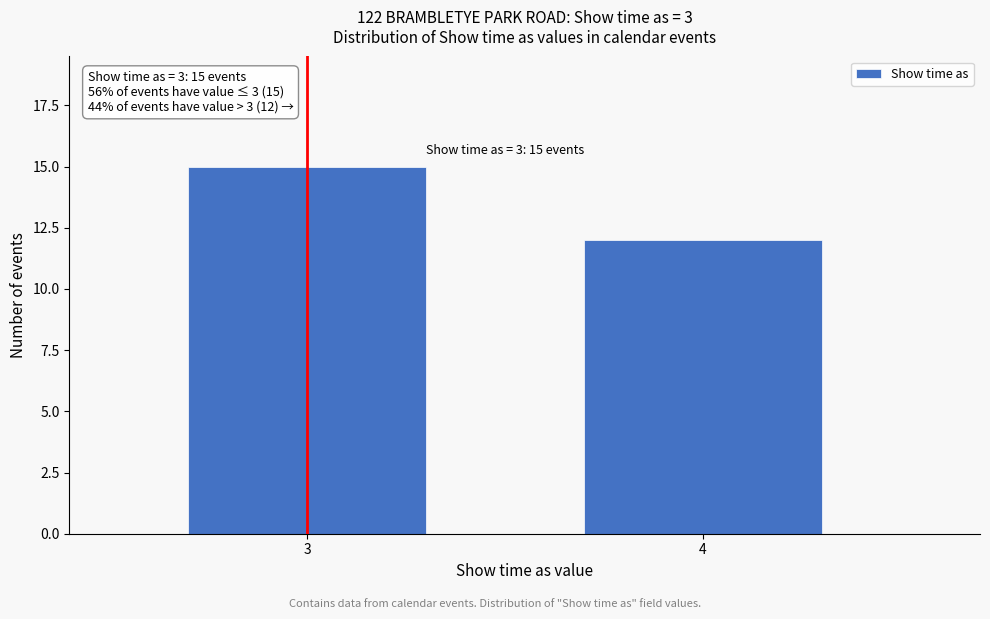

Reading right to left, what are all the values shown in this chart?

12	15